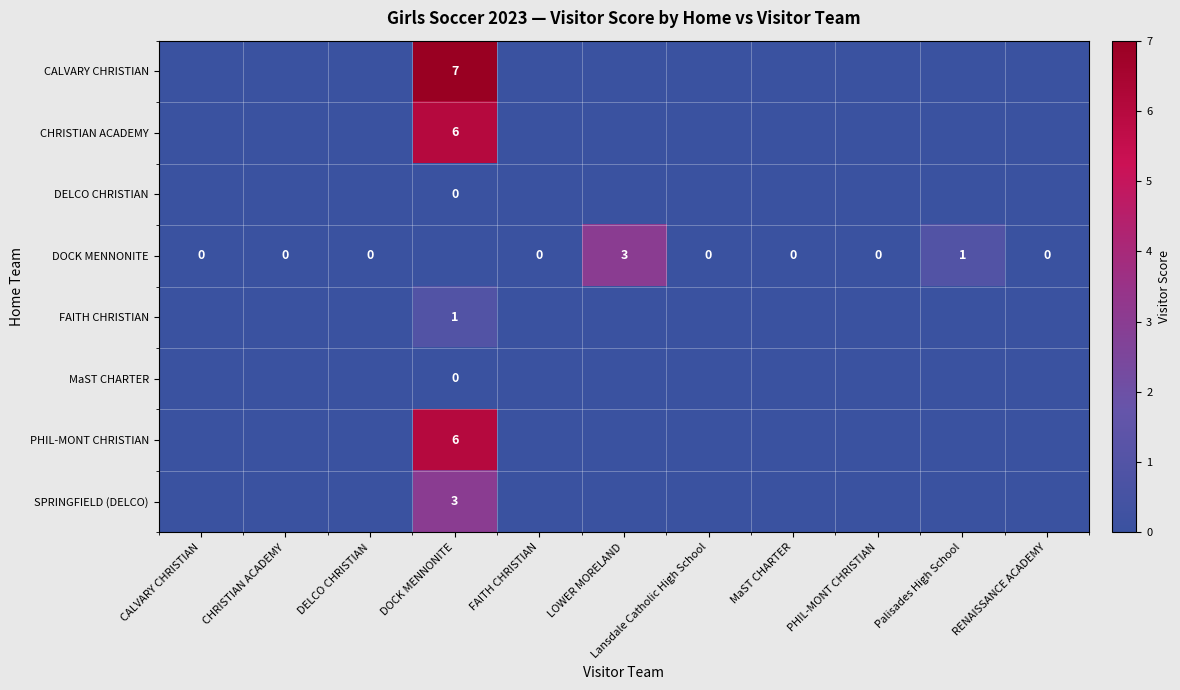

List the series in order of their peak value, highest first.

row_0, row_1, row_2, row_3, row_4, row_5, row_6, row_7